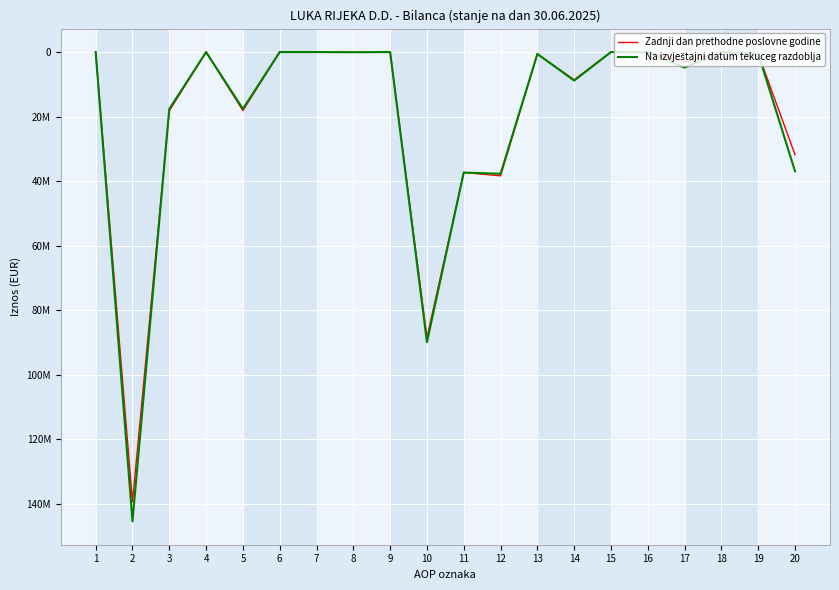

What is the average value of the Zadnji dan prethodne poslovne godine series?

19225882